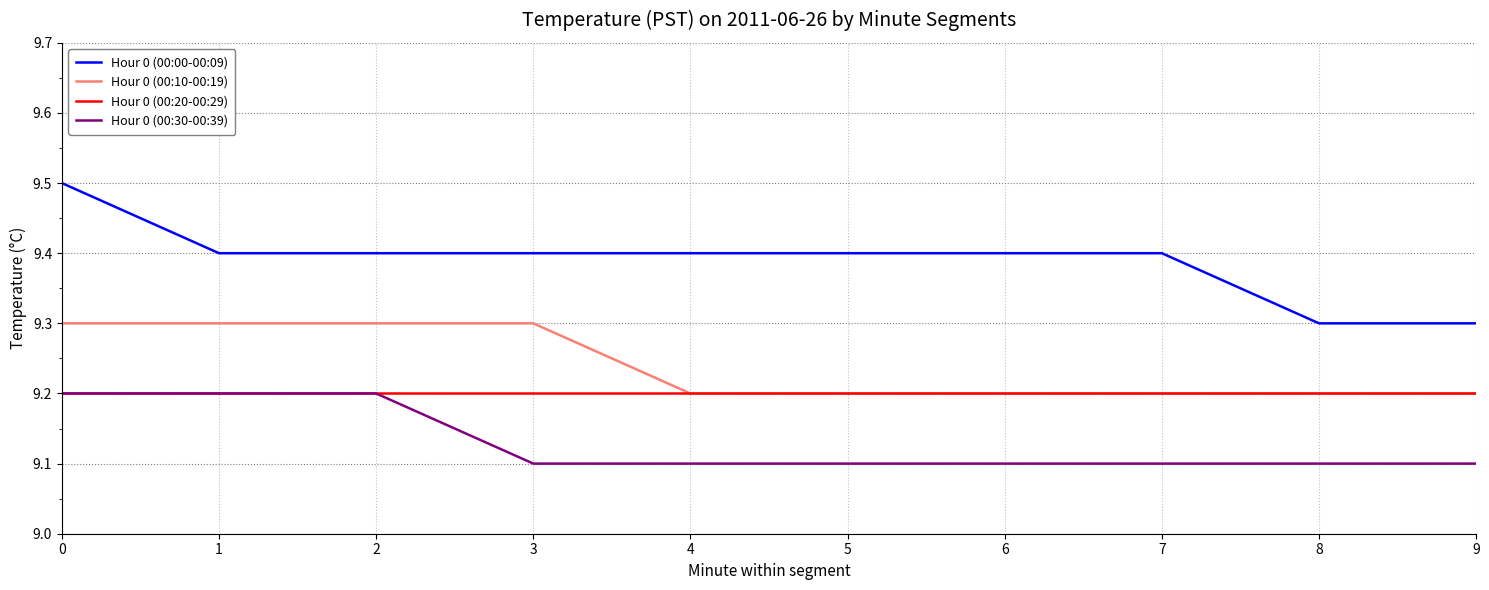

Reading left to right, transcribe all the data shown in this chart.

Hour 0 (00:00-00:09): 9.5	9.4	9.4	9.4	9.4	9.4	9.4	9.4	9.3	9.3
Hour 0 (00:10-00:19): 9.3	9.3	9.3	9.3	9.2	9.2	9.2	9.2	9.2	9.2
Hour 0 (00:20-00:29): 9.2	9.2	9.2	9.2	9.2	9.2	9.2	9.2	9.2	9.2
Hour 0 (00:30-00:39): 9.2	9.2	9.2	9.1	9.1	9.1	9.1	9.1	9.1	9.1